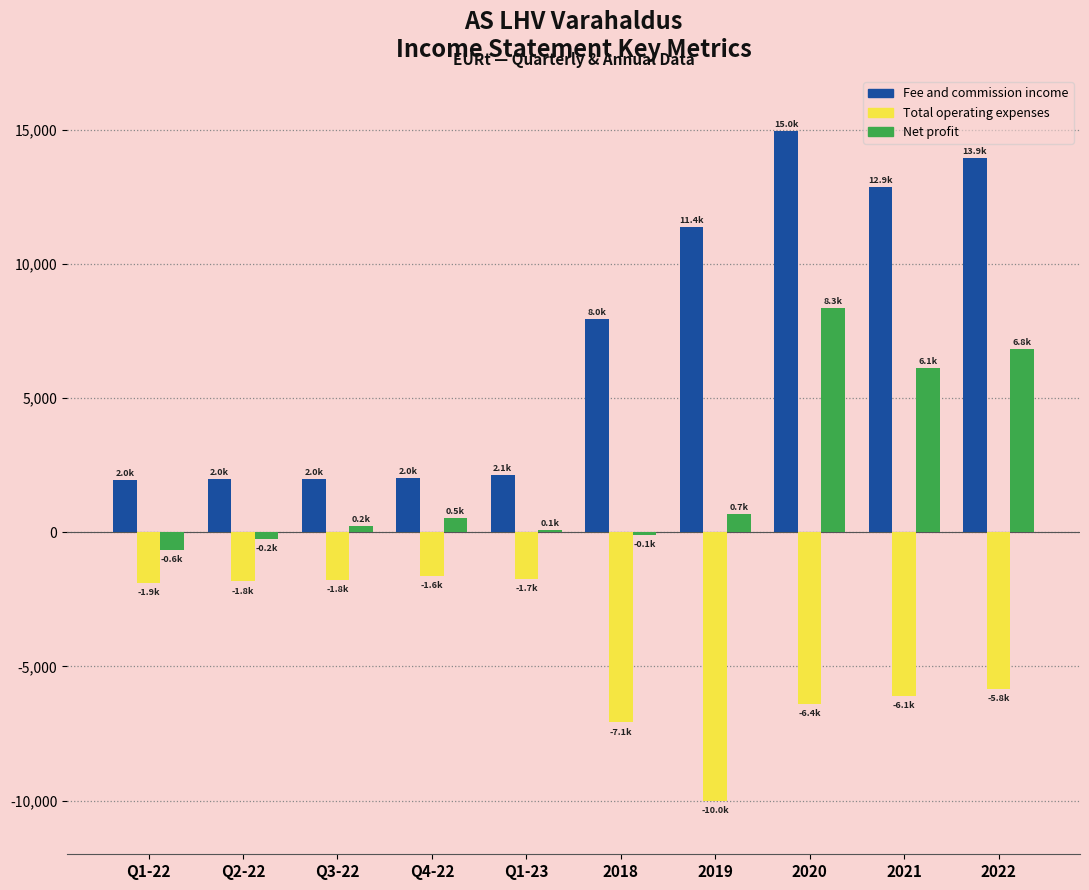

What is the highest value of the Fee and commission income series?

14965.9